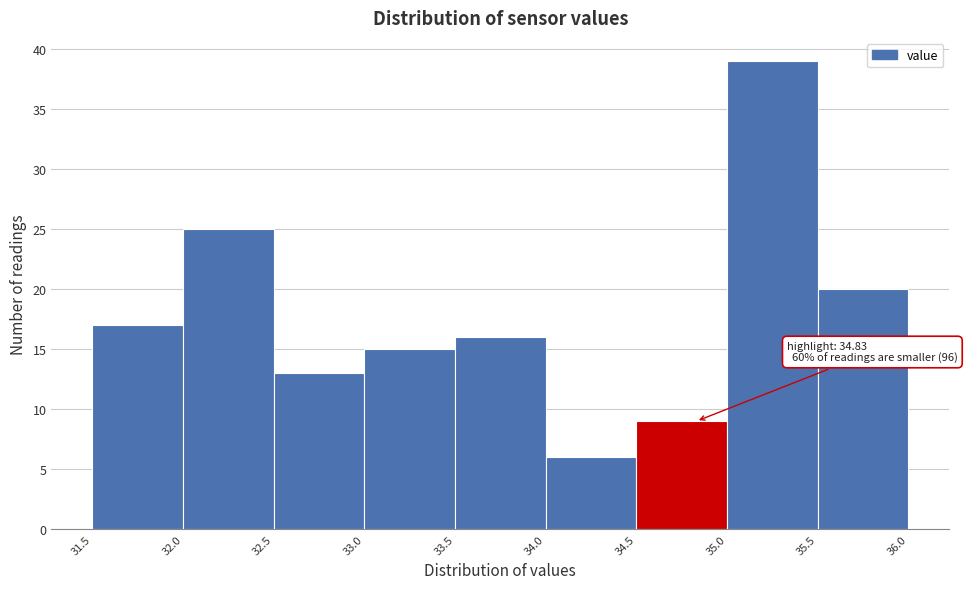

Over which range of the x-axis is the bar tallest?

35.0 to 35.5